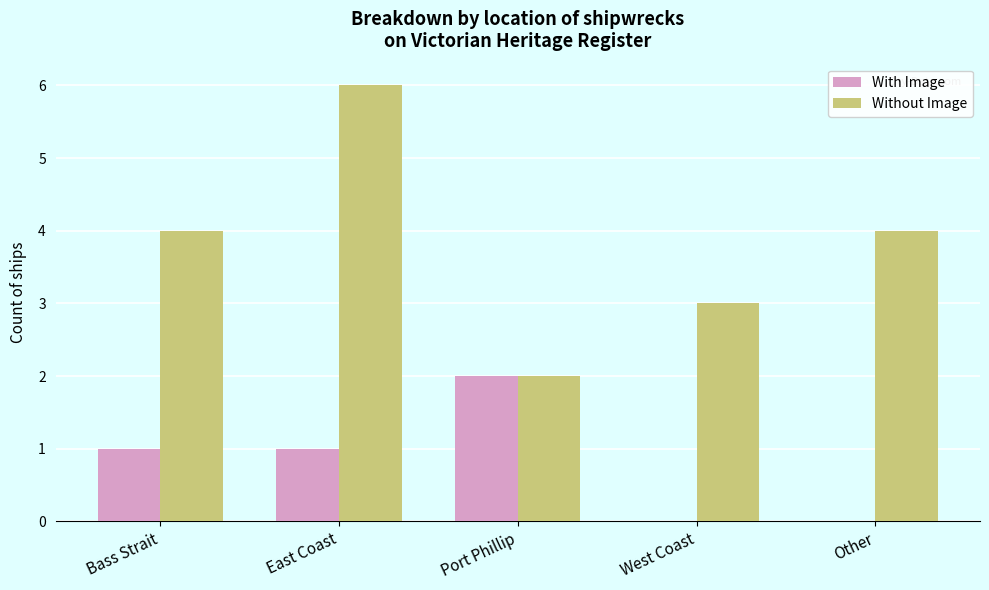

What are all the series names shown in the legend?

With Image, Without Image